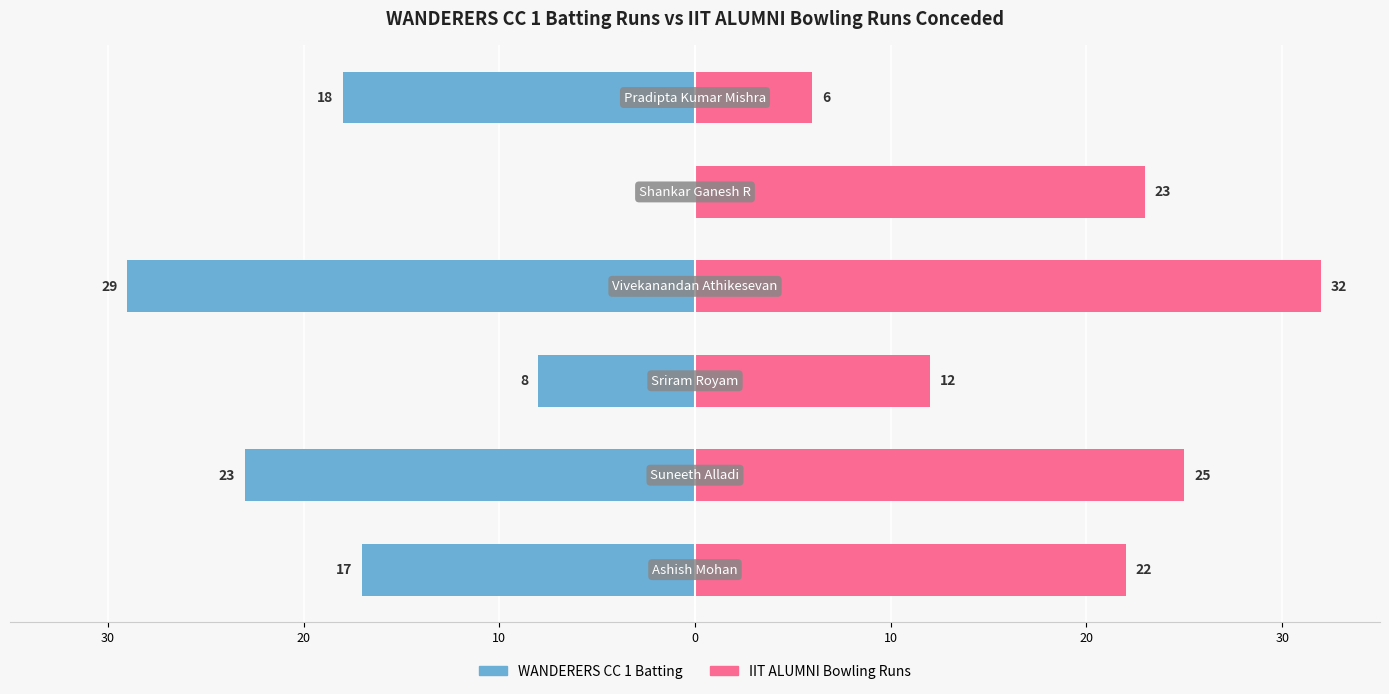

Rank the series by their maximum value, from lowest to highest.

WANDERERS CC 1 Batting, IIT ALUMNI Bowling Runs